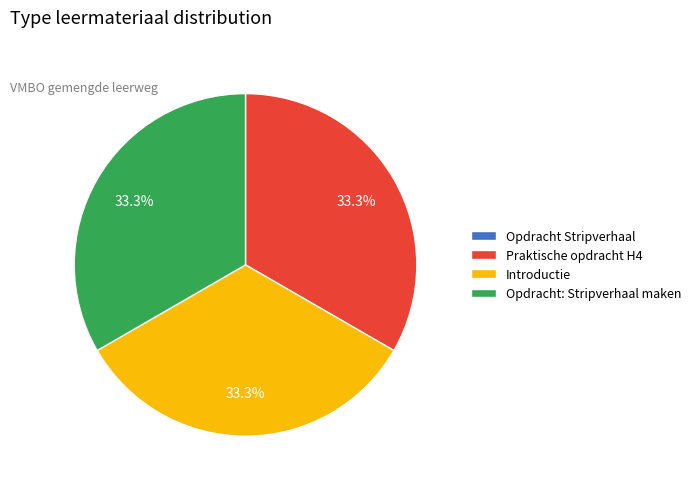

True or false: Opdracht: Stripverhaal maken accounts for 33% of the total.

True